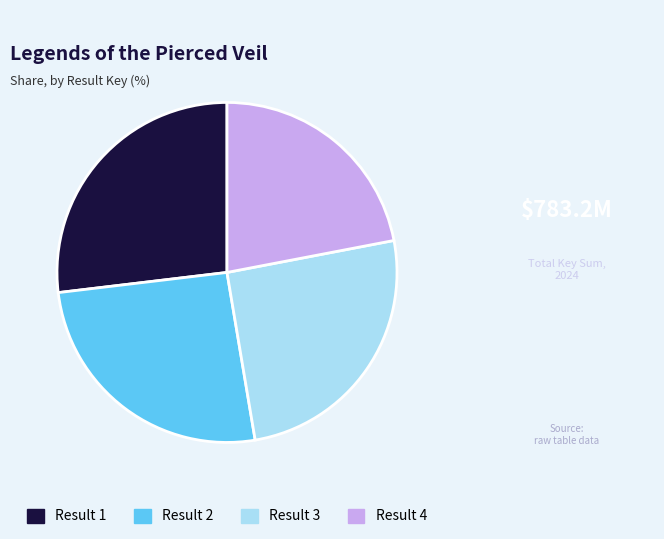

Is there a majority slice in this chart?

No